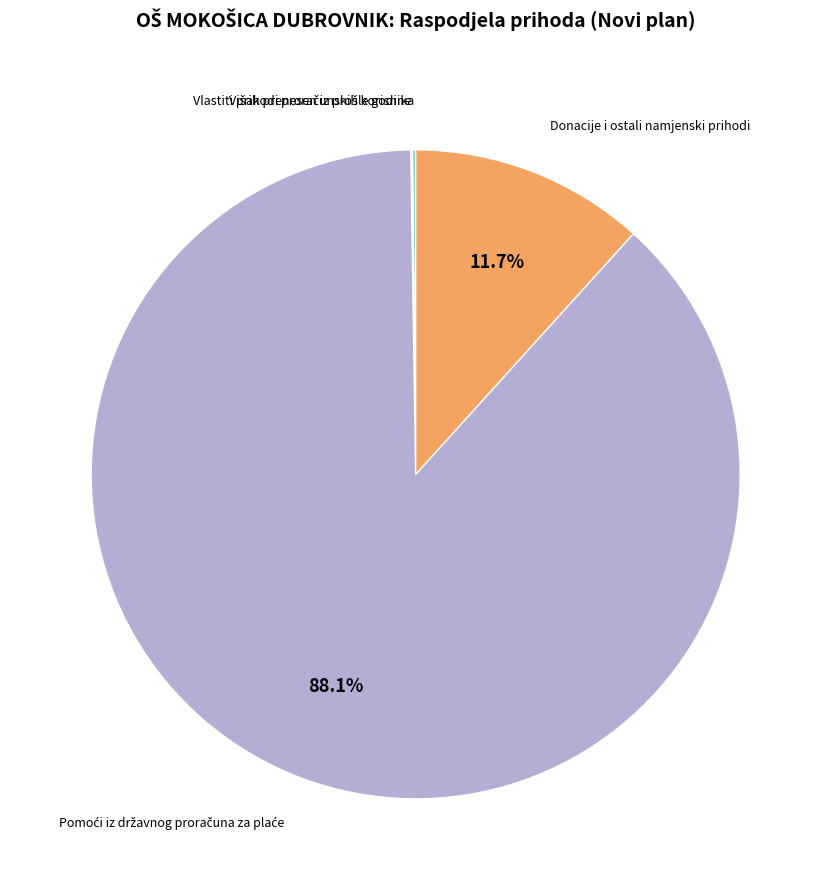

Is there any slice that represents more than half of the pie?

Yes